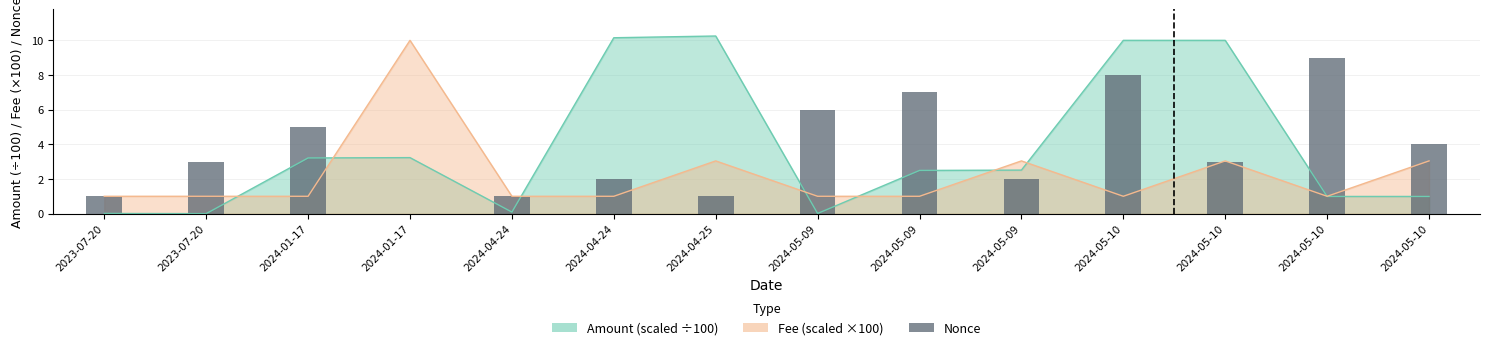

Is it true that the value at 2024-05-09 is 6?

True